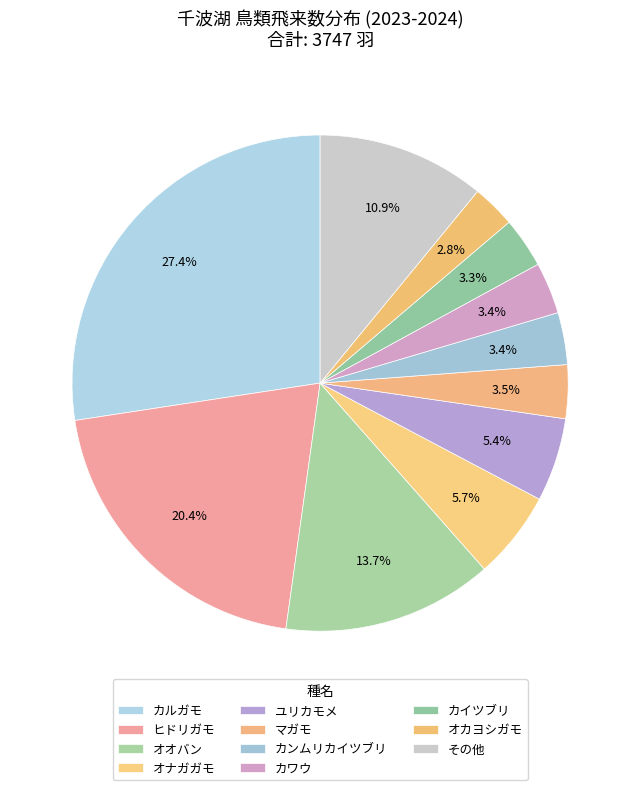

How many segments does this pie chart have?

11